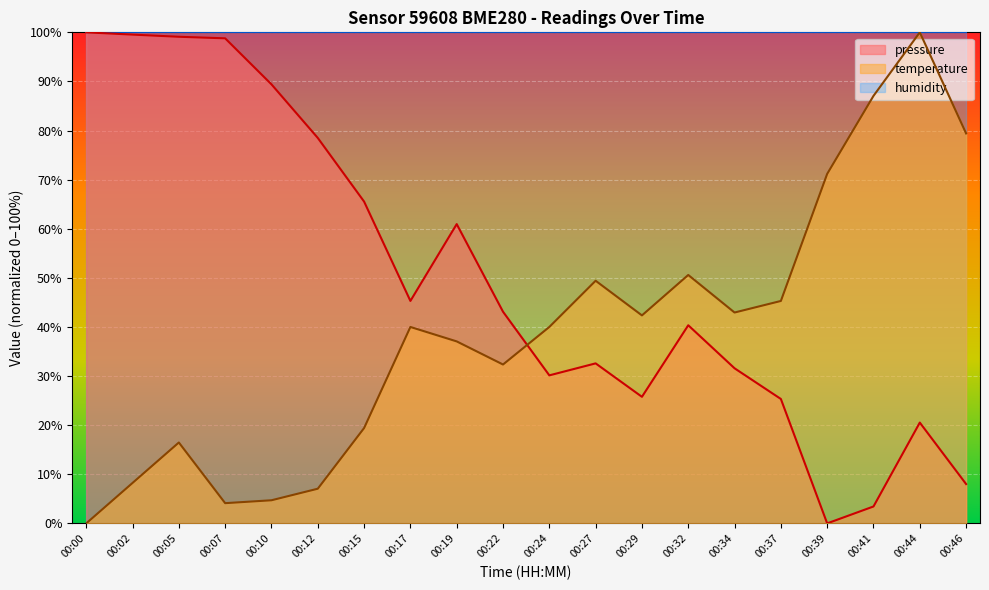

Reading left to right, extract all data points from this chart.

pressure: 100.0	99.5	99.1	98.8	89.4	78.5	65.5	45.3	60.9	43.1	30.1	32.6	25.8	40.3	31.6	25.3	0.0	3.4	20.5	8.0
temperature: 0.0	8.2	16.5	4.1	4.7	7.1	19.4	40.0	37.1	32.4	40.0	49.4	42.4	50.6	42.9	45.3	71.2	87.1	100.0	79.4